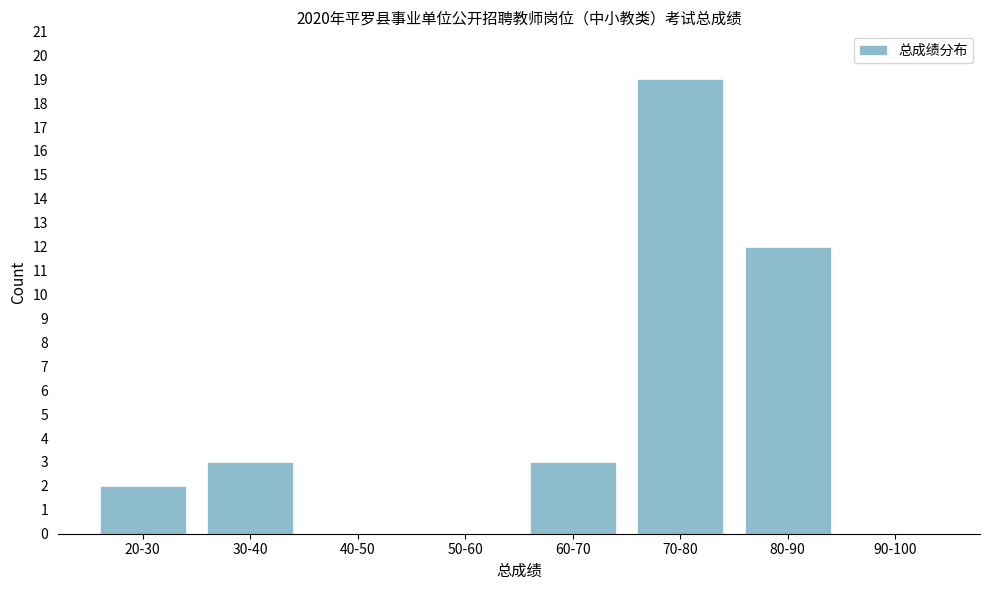

Reading right to left, transcribe all the data shown in this chart.

90-100=0	80-90=12	70-80=19	60-70=3	50-60=0	40-50=0	30-40=3	20-30=2